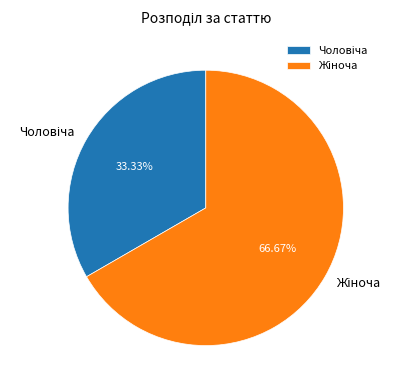

Is there a majority slice in this chart?

Yes